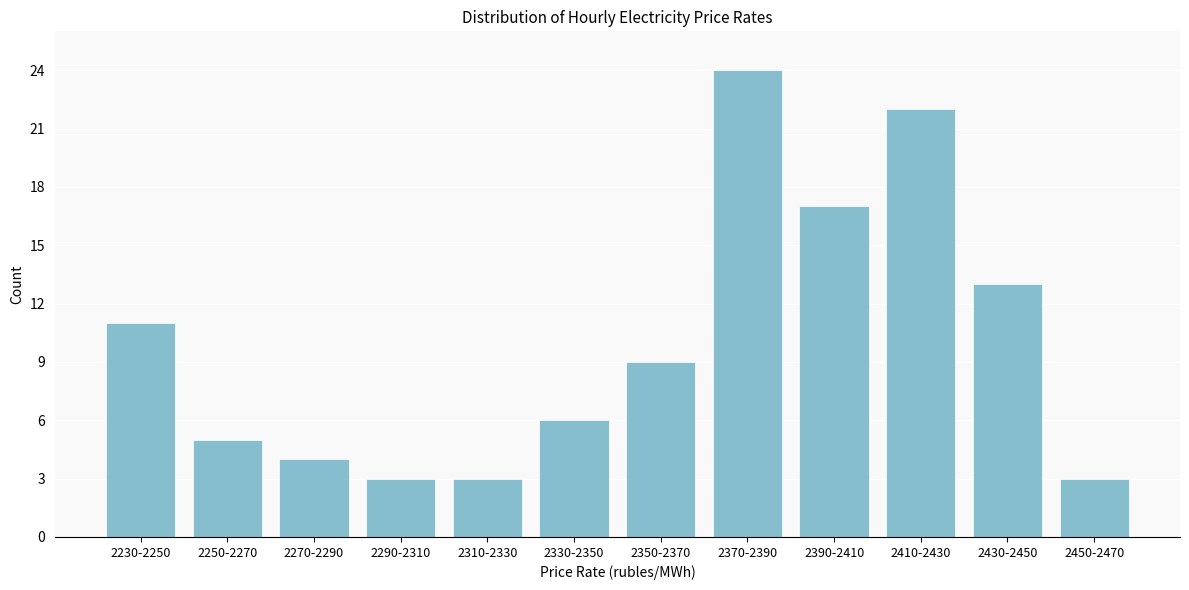

Reading left to right, transcribe all the data shown in this chart.

11	5	4	3	3	6	9	24	17	22	13	3